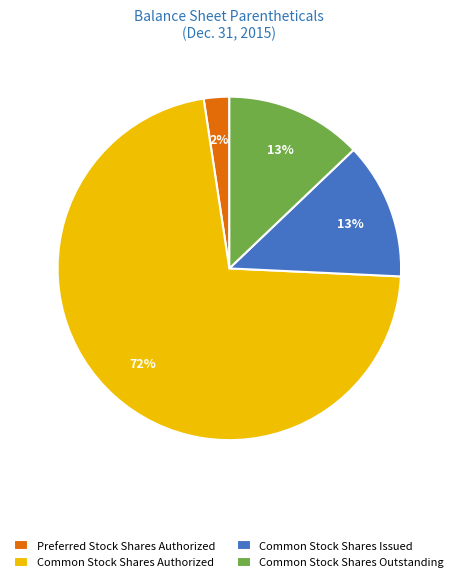

Is it true that Common Stock Shares Authorized is 62% of the pie?

False